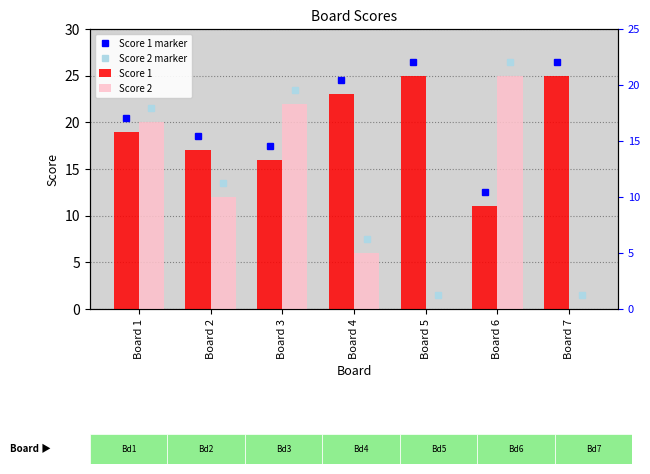

What is the value of the Score 2 bar at the 1st from the left?

20